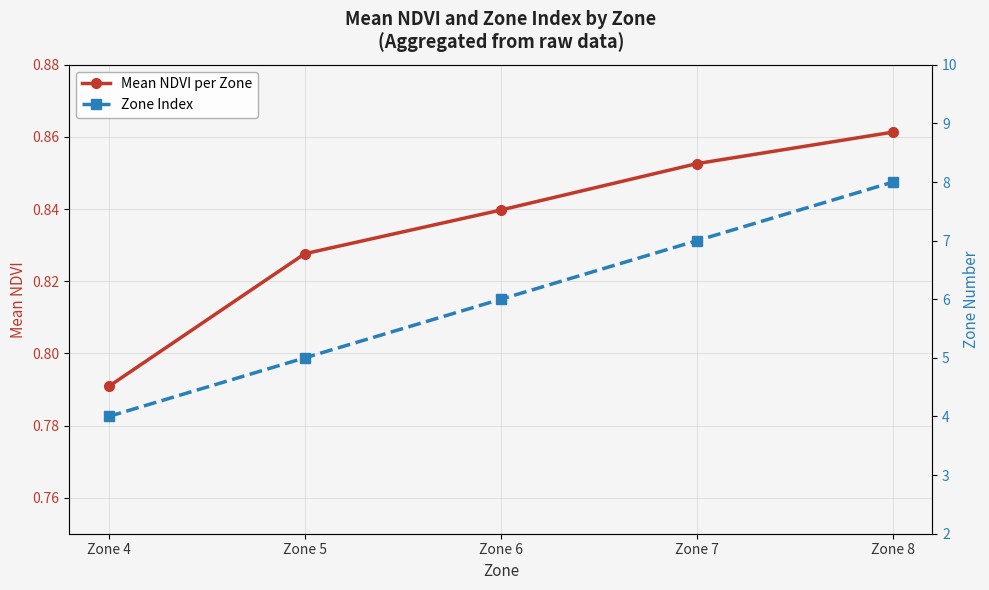

True or false: Zone Index has a value of 4.0 at Zone 6.

False